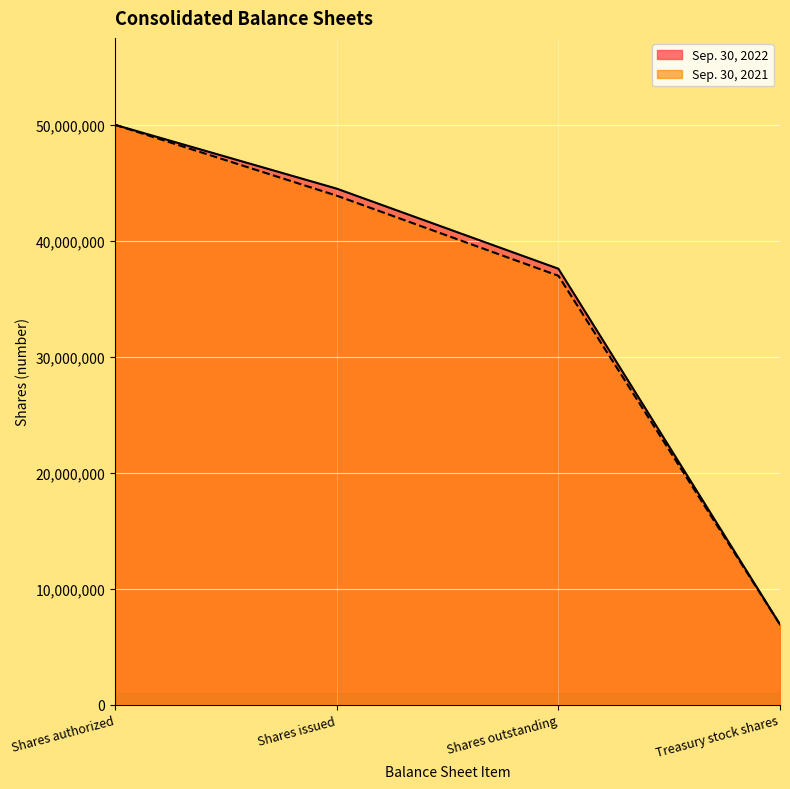

What are all the series names shown in the legend?

Sep. 30, 2022, Sep. 30, 2021